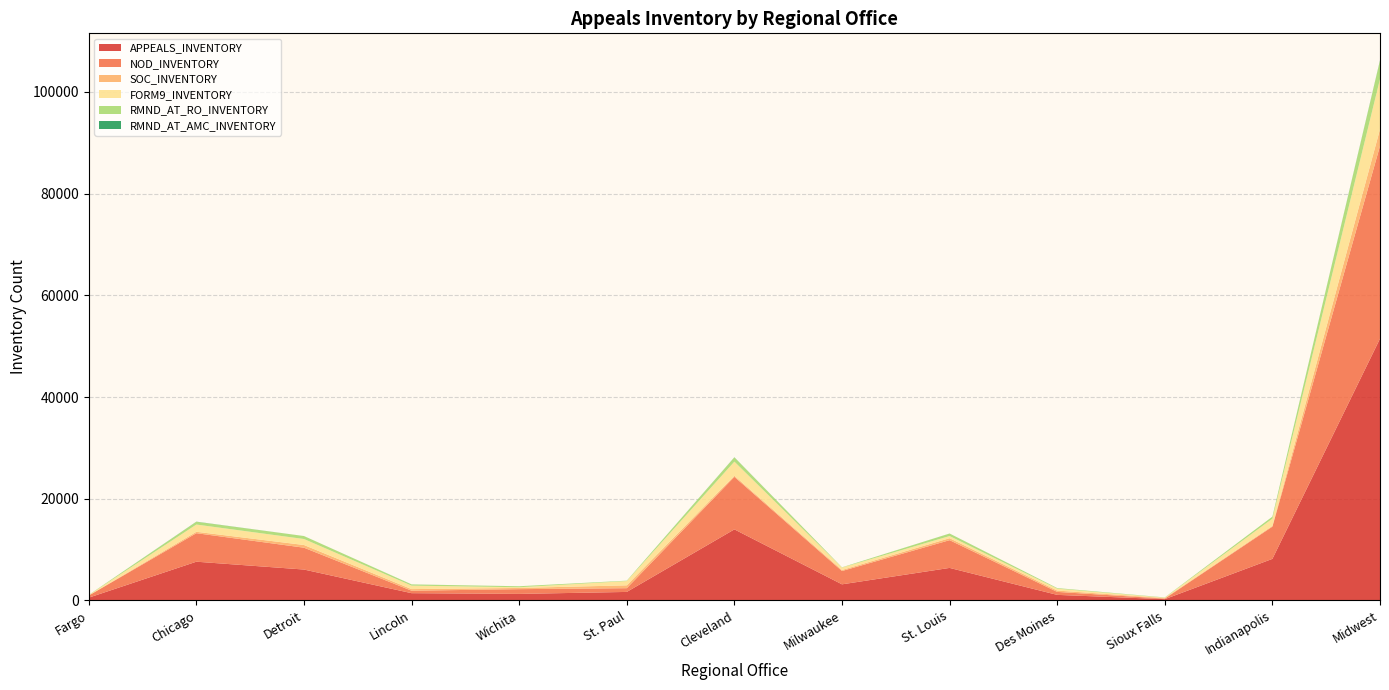

Reading left to right, transcribe all the data shown in this chart.

APPEALS_INVENTORY: 530	7601	6059	1411	1267	1655	13959	3149	6379	1075	232	8157	51474
NOD_INVENTORY: 414	5608	4297	483	932	737	10328	2620	5458	586	107	6342	37912
SOC_INVENTORY: 18	278	531	315	239	561	227	200	386	262	109	154	3280
FORM9_INVENTORY: 89	1424	1176	684	137	838	2773	475	427	371	75	1417	9886
RMND_AT_RO_INVENTORY: 27	544	582	238	196	80	834	54	485	116	46	397	3599
RMND_AT_AMC_INVENTORY: 0	25	4	6	2	0	24	0	9	2	4	1	77